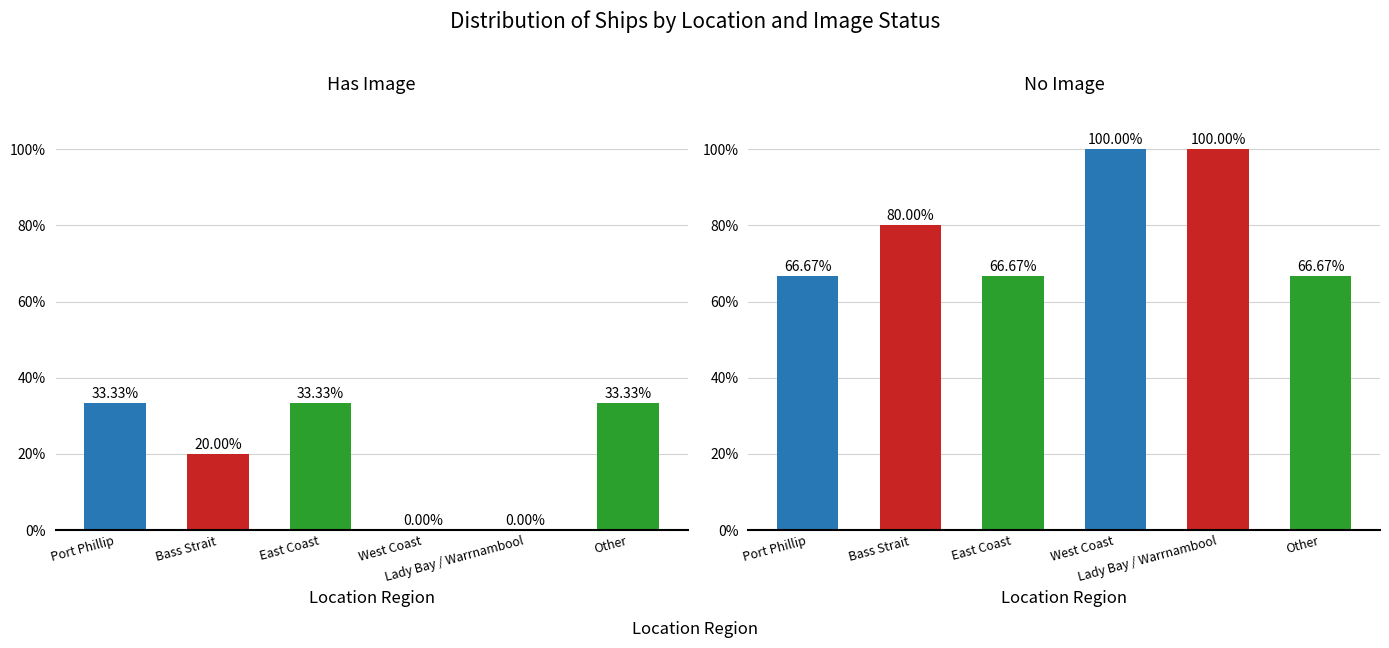

Rank the series by their maximum value, from lowest to highest.

Has Image, No Image